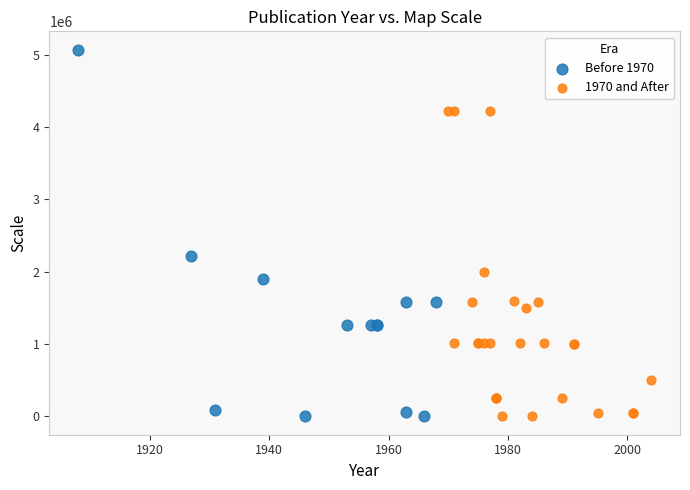

Which series contains the highest Y value?

Before 1970